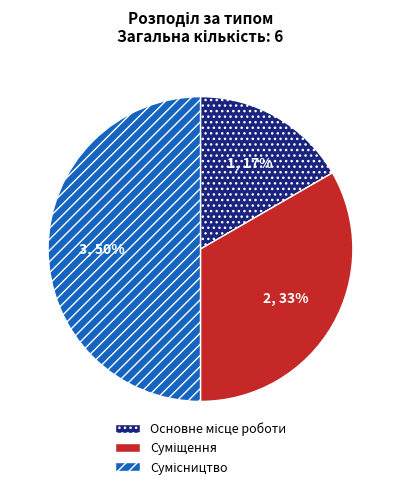

To the nearest percent, what is the average slice percentage?

33%